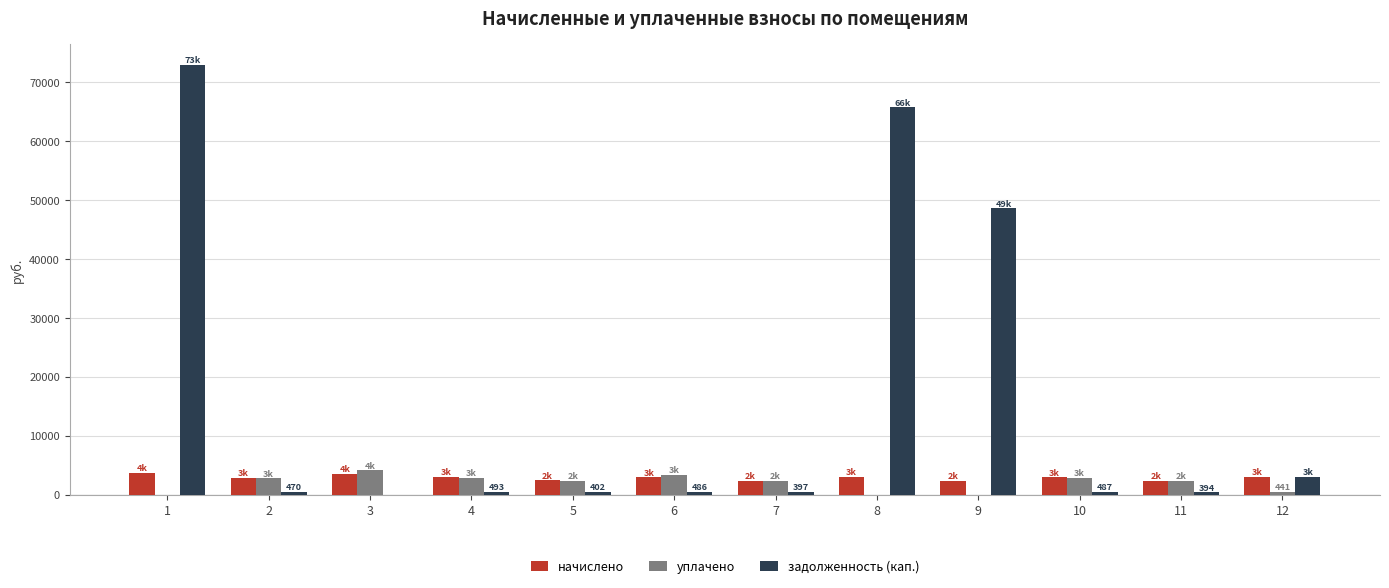

Is the value of задолженность (кап.) at 5 greater than the value of уплачено at 10?

No